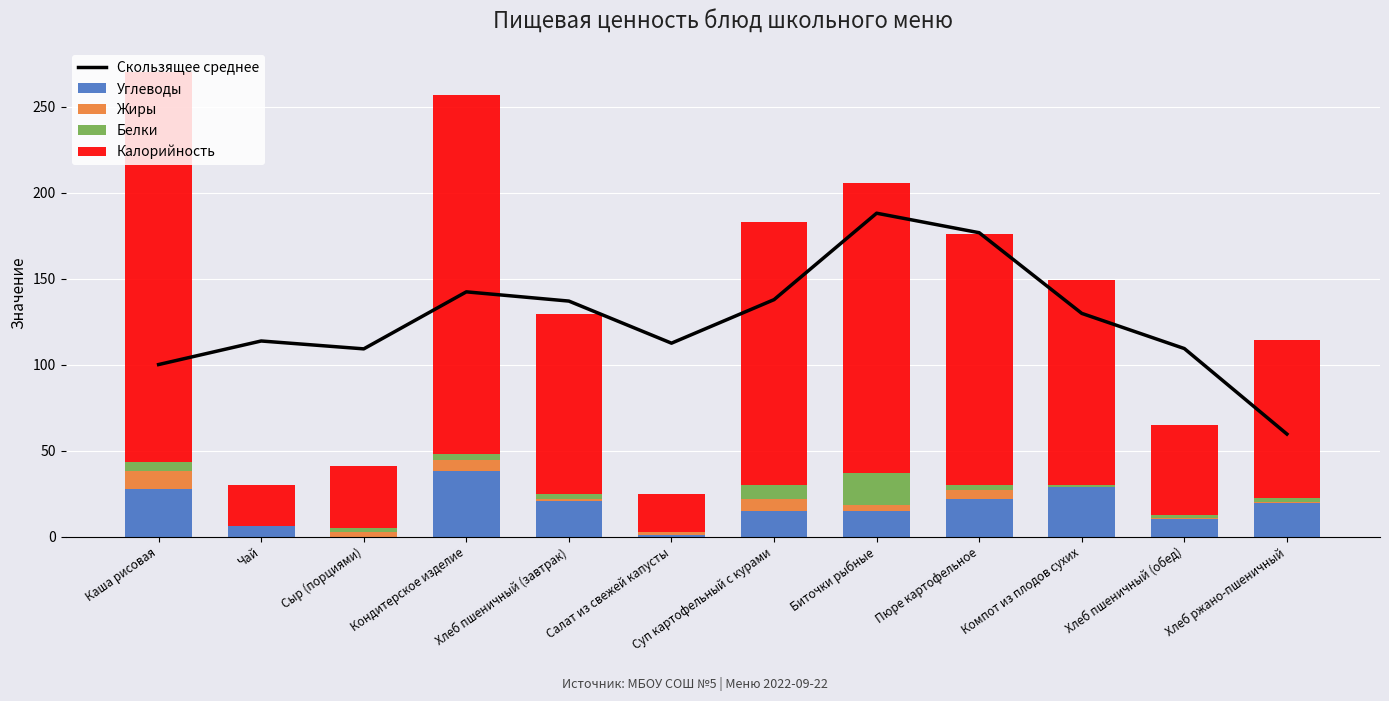

What is the difference between the Углеводы values at Хлеб ржано-пшеничный and Хлеб пшеничный (завтрак)?

0.8